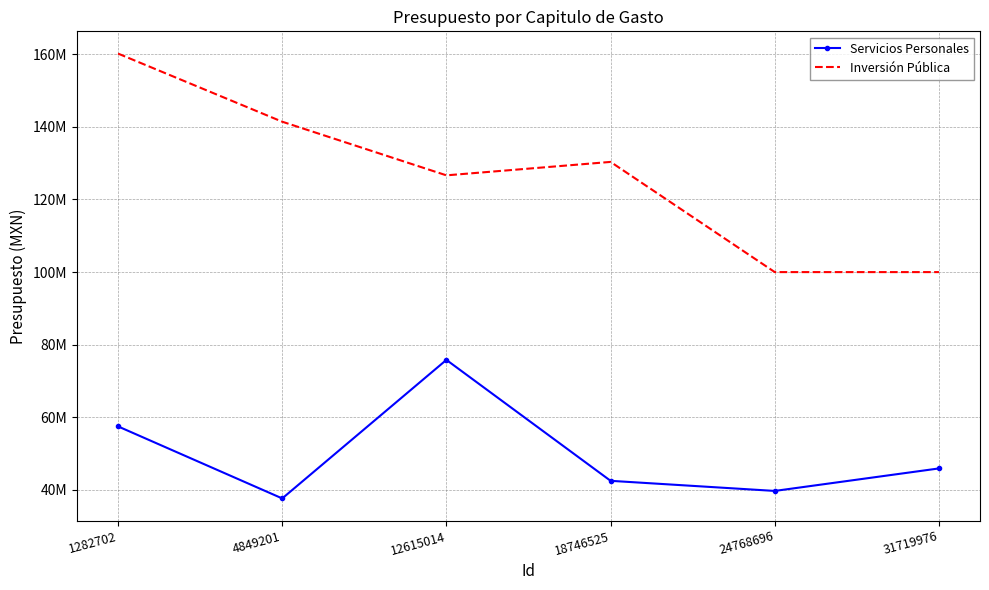

What is the value of the Inversión Pública point at the 6th from the left?

100000000